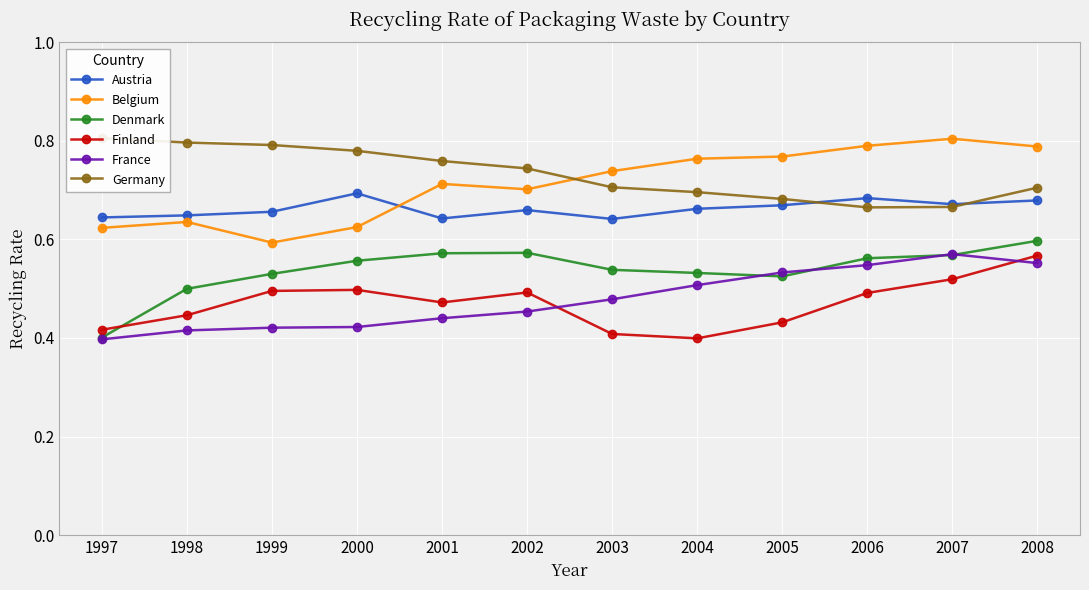

At which label is Denmark closest to 0?

1997